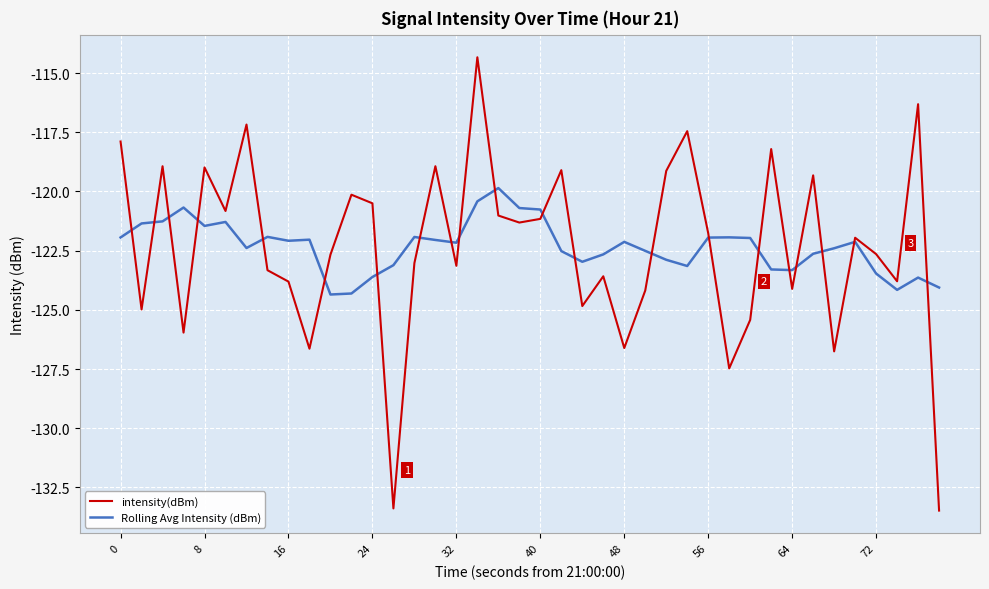

After their last crossing, which series has the higher values: Rolling Avg Intensity (dBm) or intensity(dBm)?

Rolling Avg Intensity (dBm)